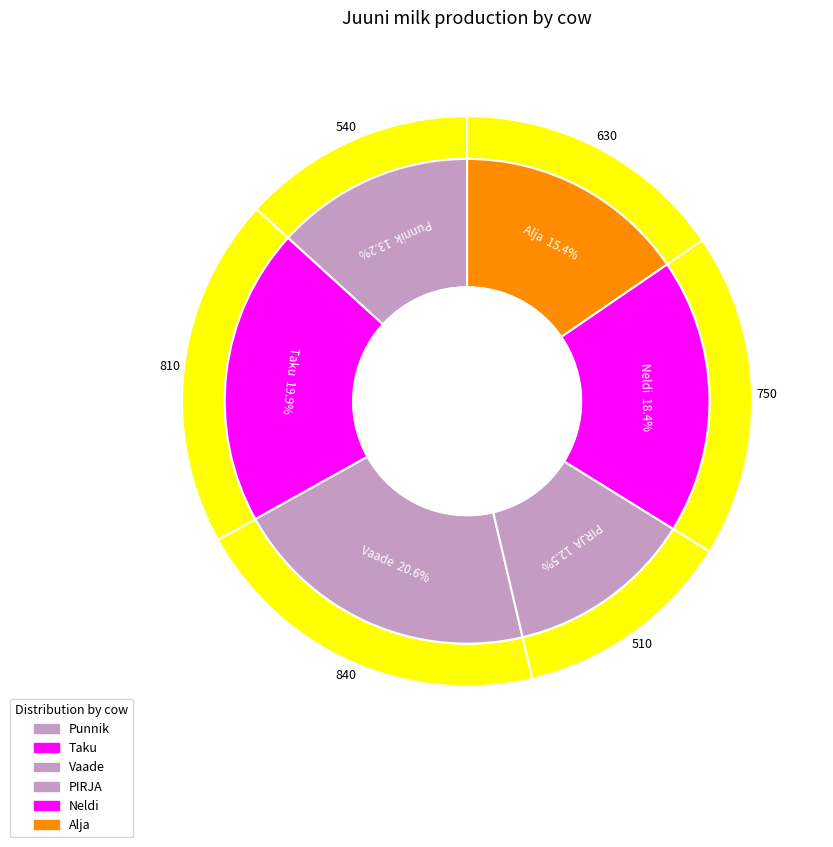

To the nearest percent, what is the average slice percentage?

17%